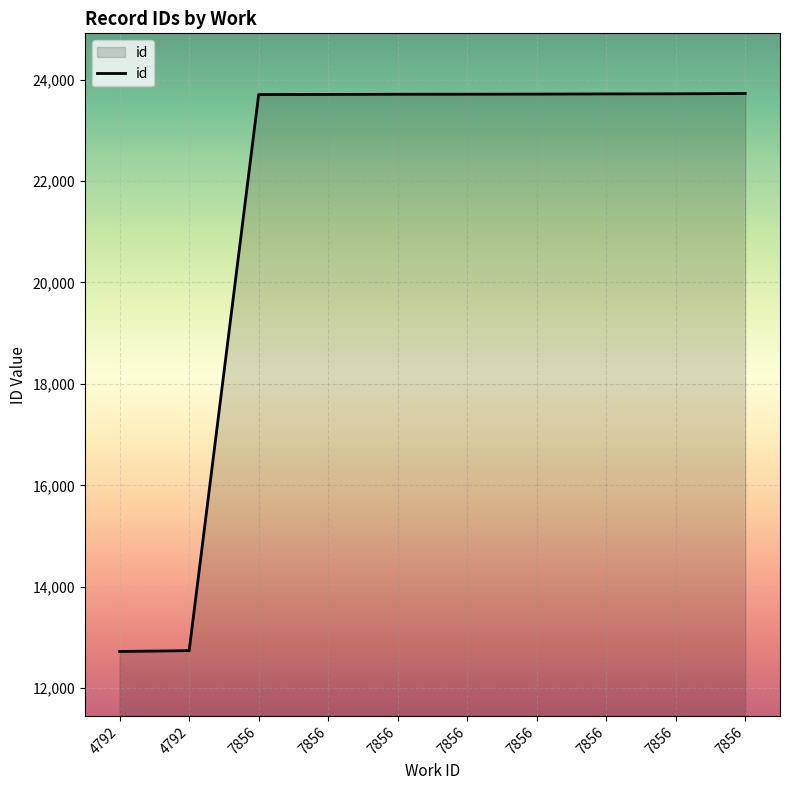

Reading left to right, transcribe all the data shown in this chart.

4792=12724	4792=12740	7856=23704	7856=23707	7856=23710	7856=23711	7856=23713	7856=23717	7856=23719	7856=23725